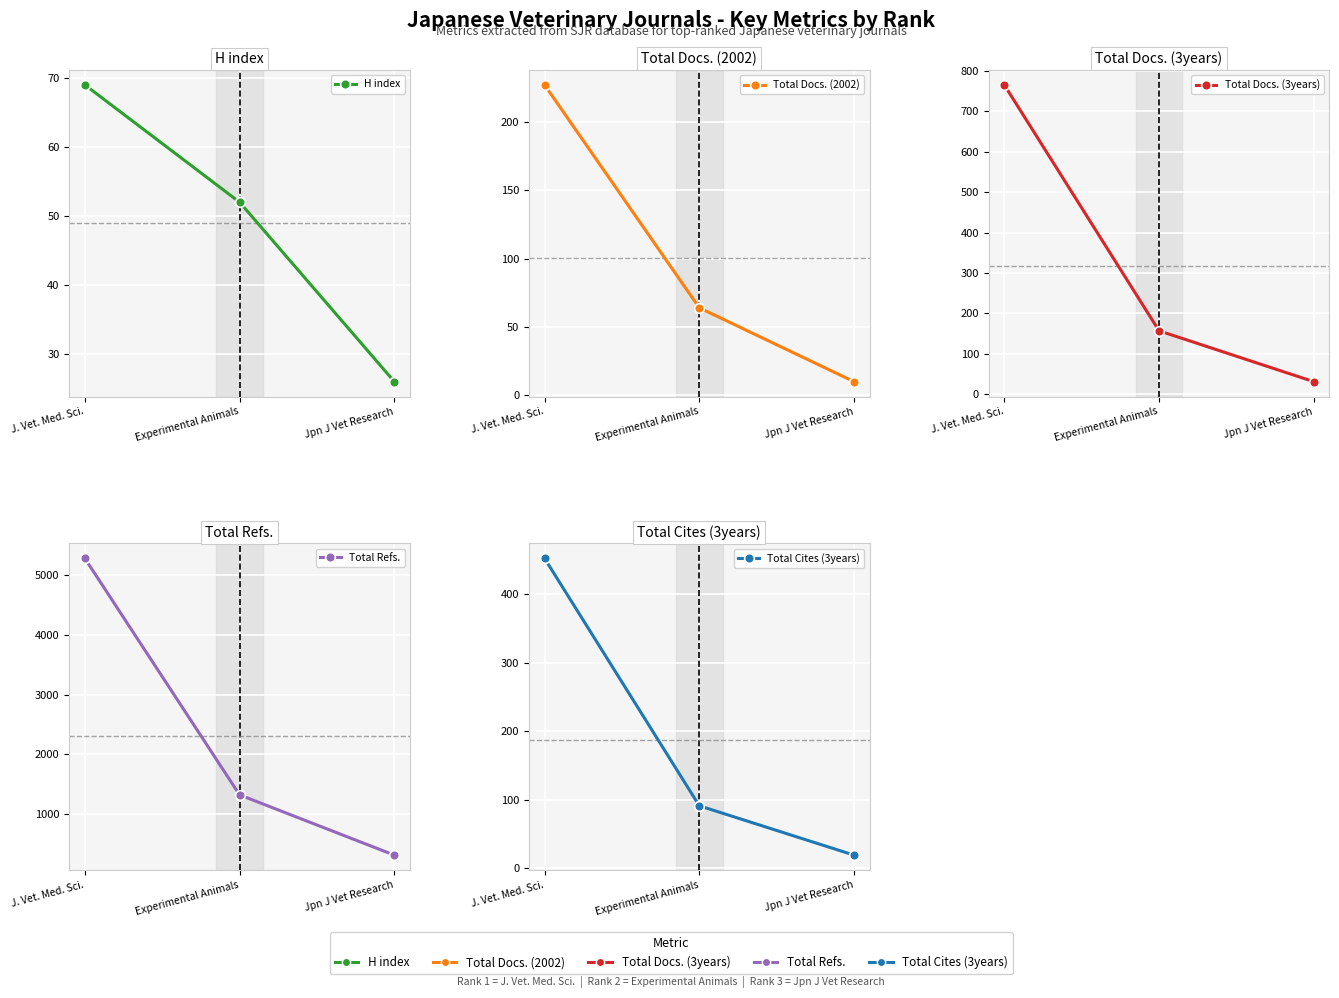

Is it true that H index equals 77 at Experimental Animals?

False